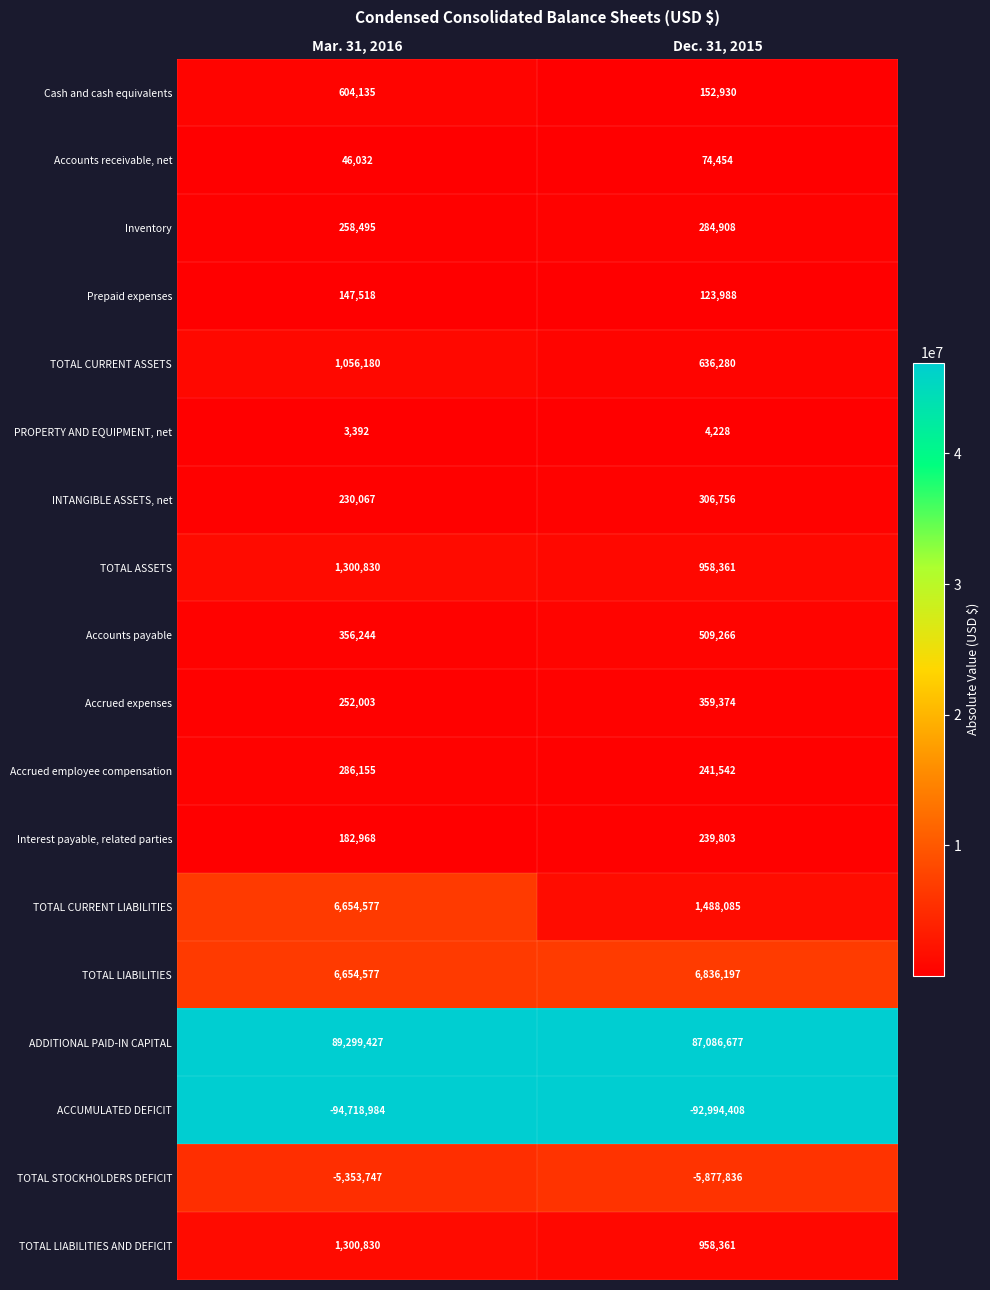

Which series has the largest total across all categories?

ADDITIONAL PAID-IN CAPITAL